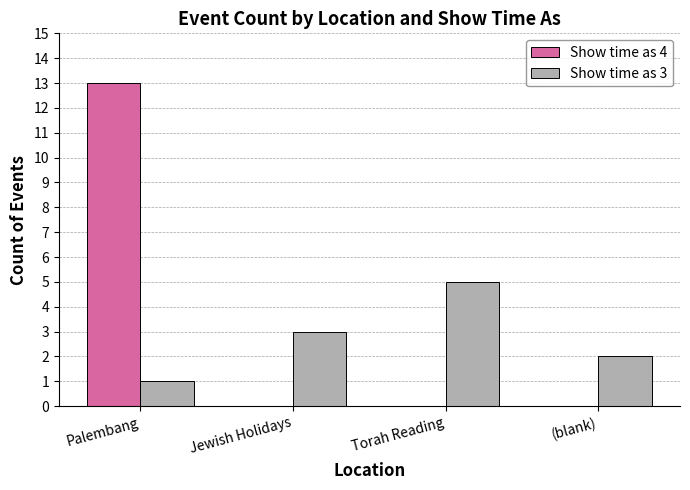

What are all the series names shown in the legend?

Show time as 4, Show time as 3